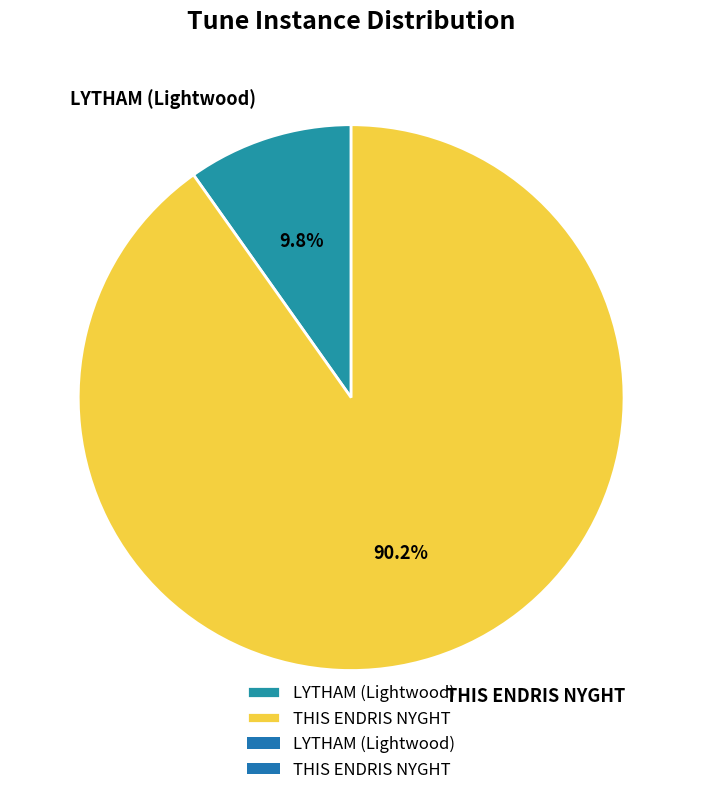

Is it true that THIS ENDRIS NYGHT is 90% of the pie?

True